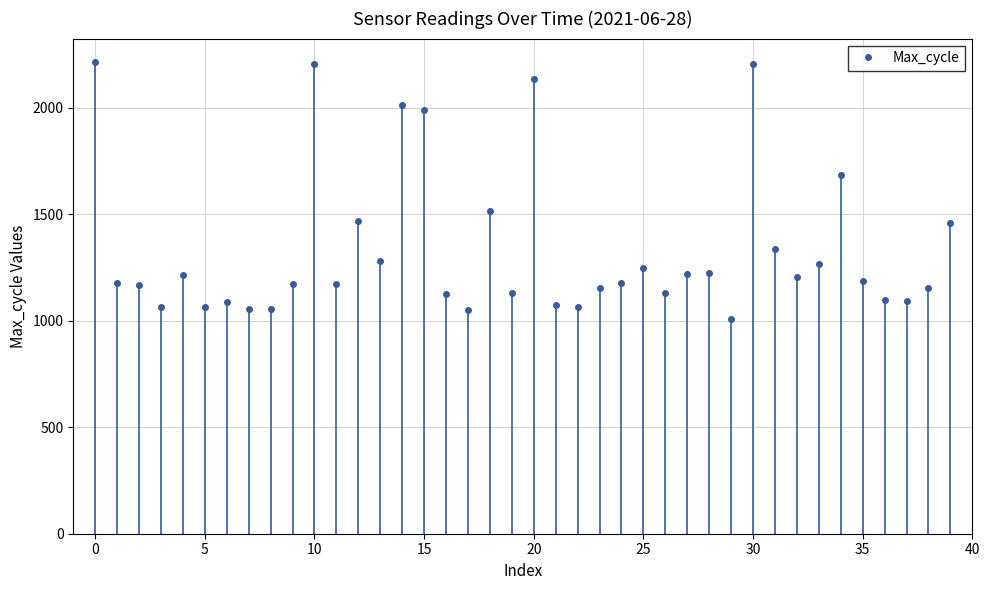

What is the lowest value of the Max_cycle series?

1007